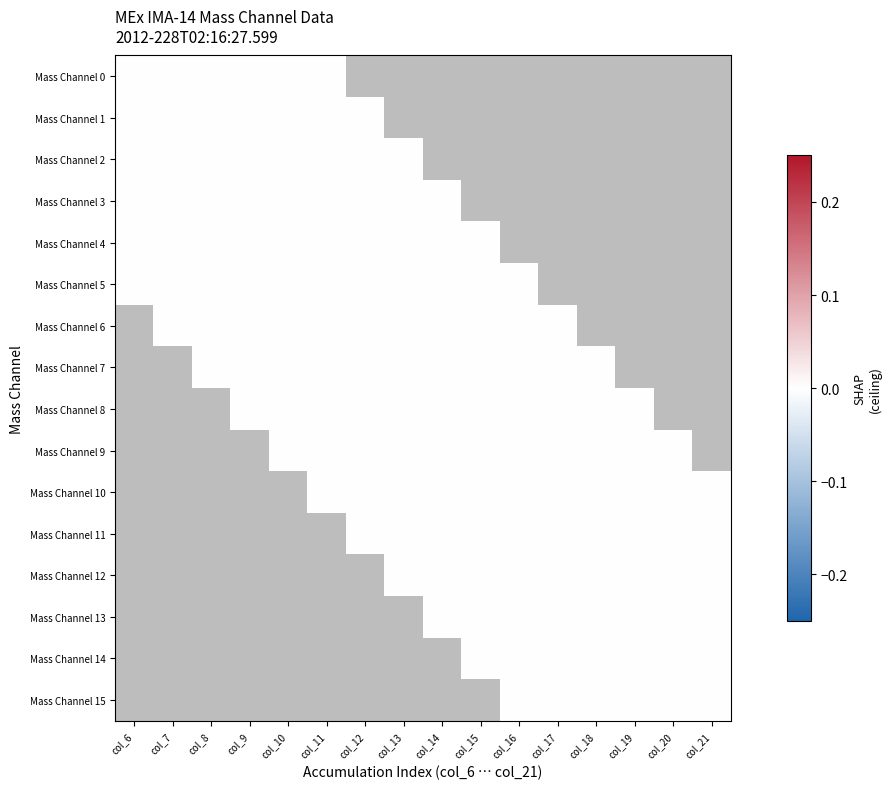

How many values in Mass Channel 5 are above zero?

5